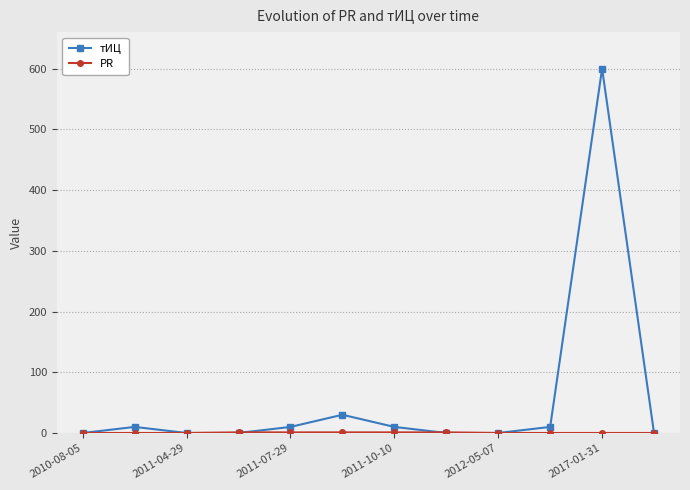

Is this an area chart (filled region under the line)?

No